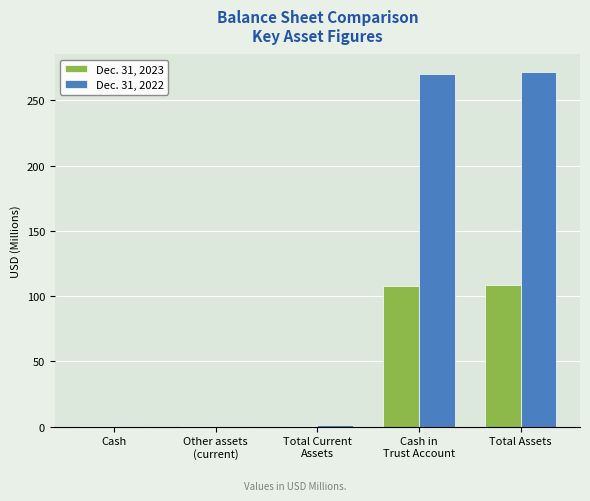

Which series has the largest total across all categories?

Dec. 31, 2022